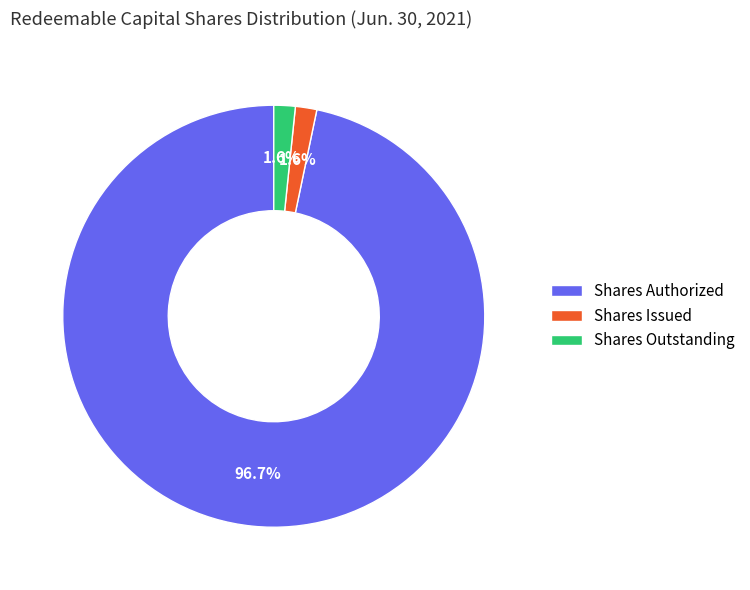

What percentage is the Shares Outstanding slice, to the nearest percent?

2%